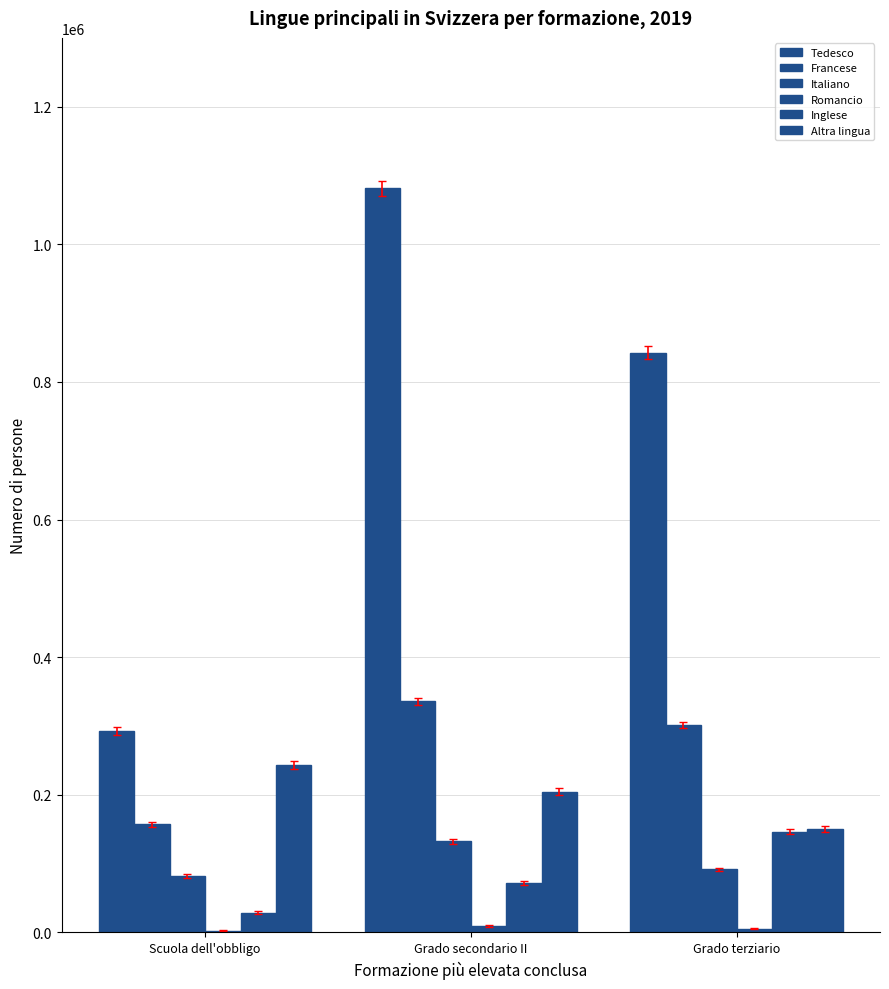

What is the difference between the second highest and minimum values in the Francese series?

144020.8